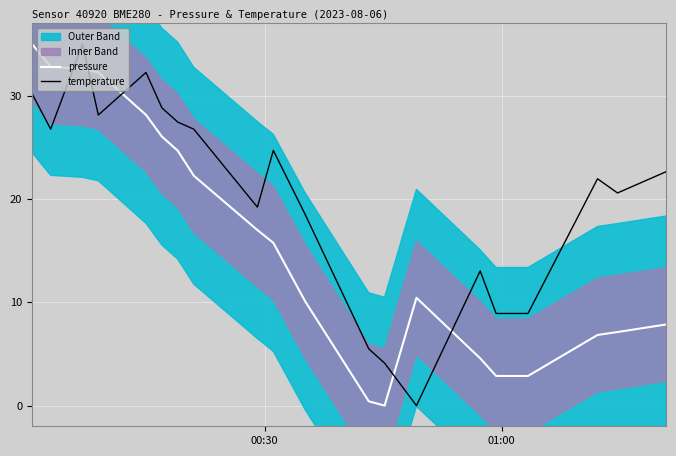

True or false: pressure has more than 0 points higher than both neighbors.

True